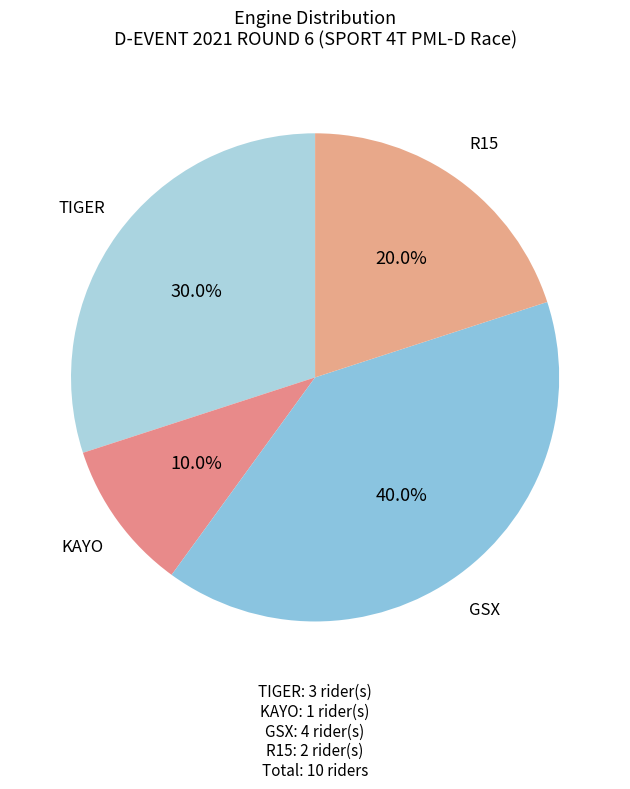

Between GSX and KAYO, which is larger?

GSX